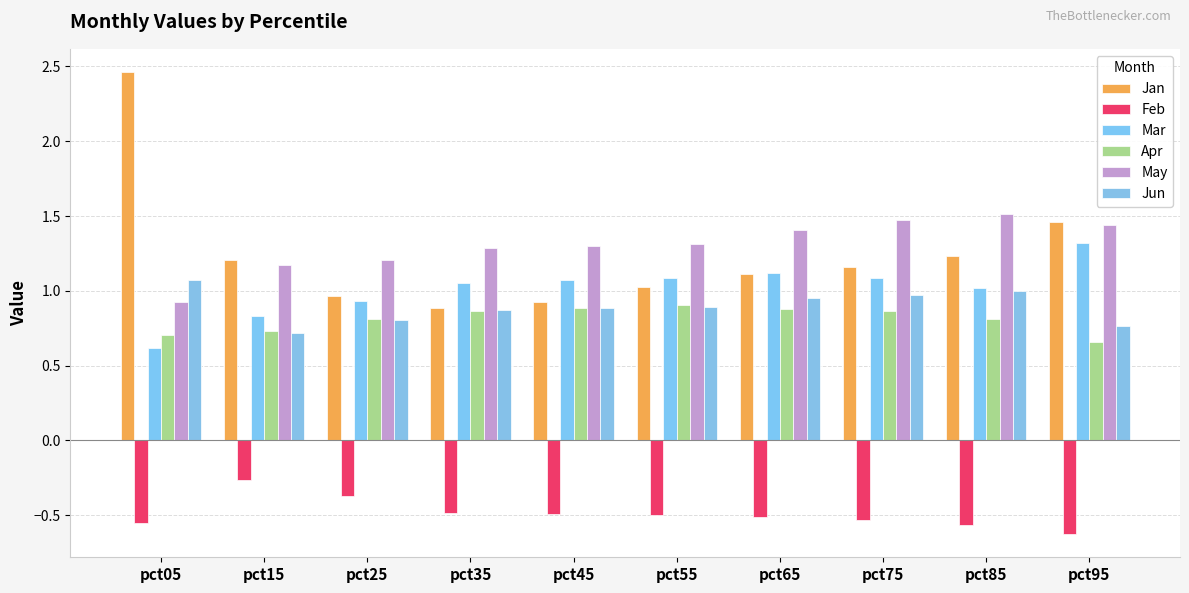

Is the value of Mar at pct35 greater than the value of Apr at pct45?

Yes